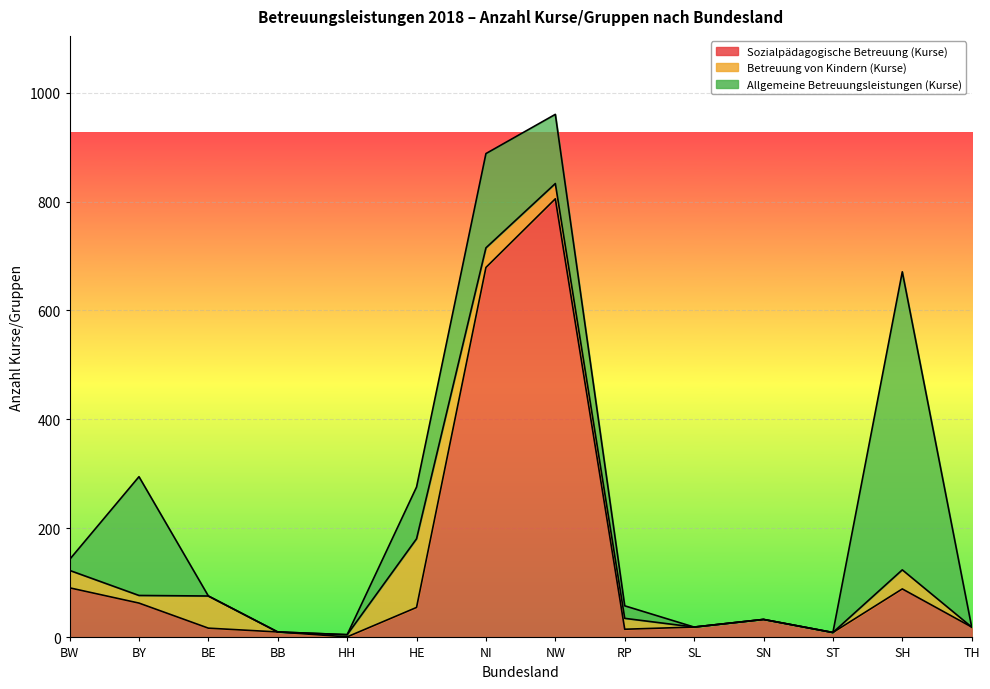

Between BY and ST, which is larger?

BY